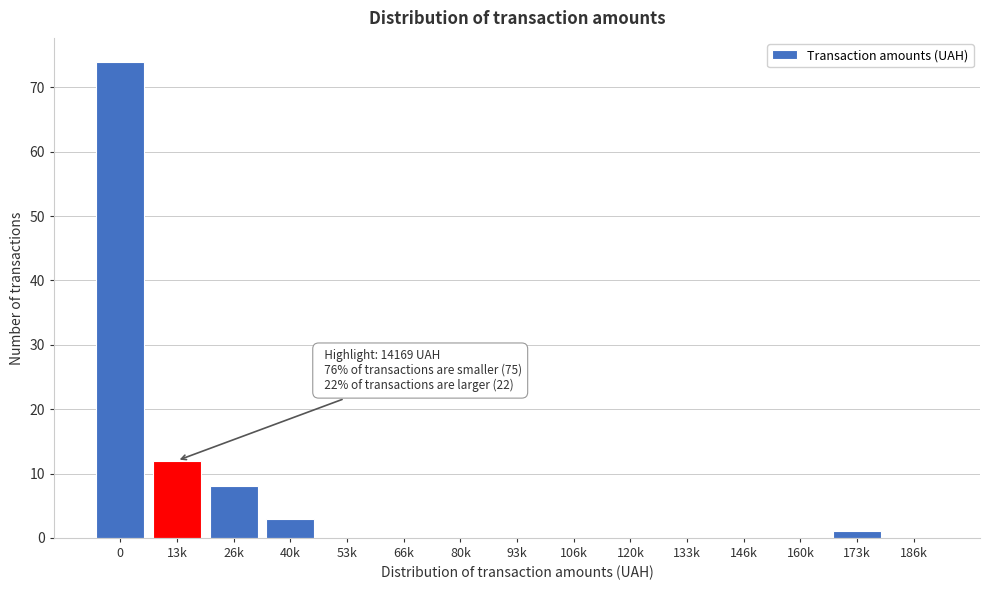

Reading right to left, list all the values displayed in this chart.

186k=0	173k=1	160k=0	146k=0	133k=0	120k=0	106k=0	93k=0	80k=0	66k=0	53k=0	40k=3	26k=8	13k=12	0=74